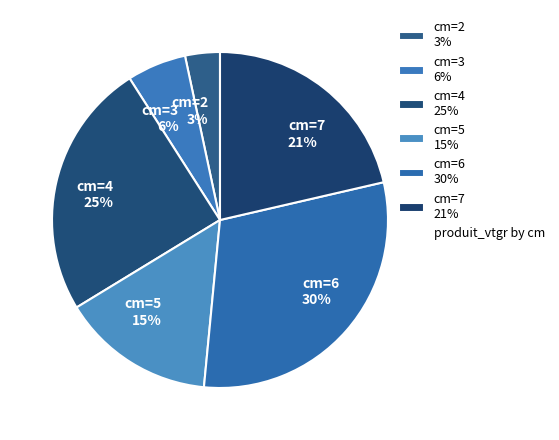

True or false: cm=5 15% accounts for 15% of the total.

True